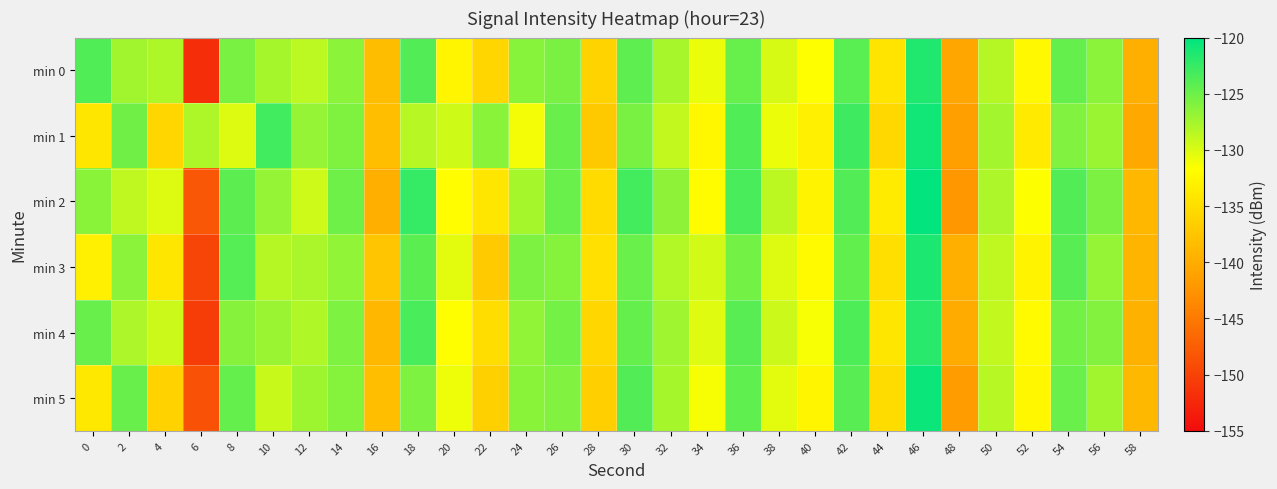

Which series has the largest total across all categories?

min 2